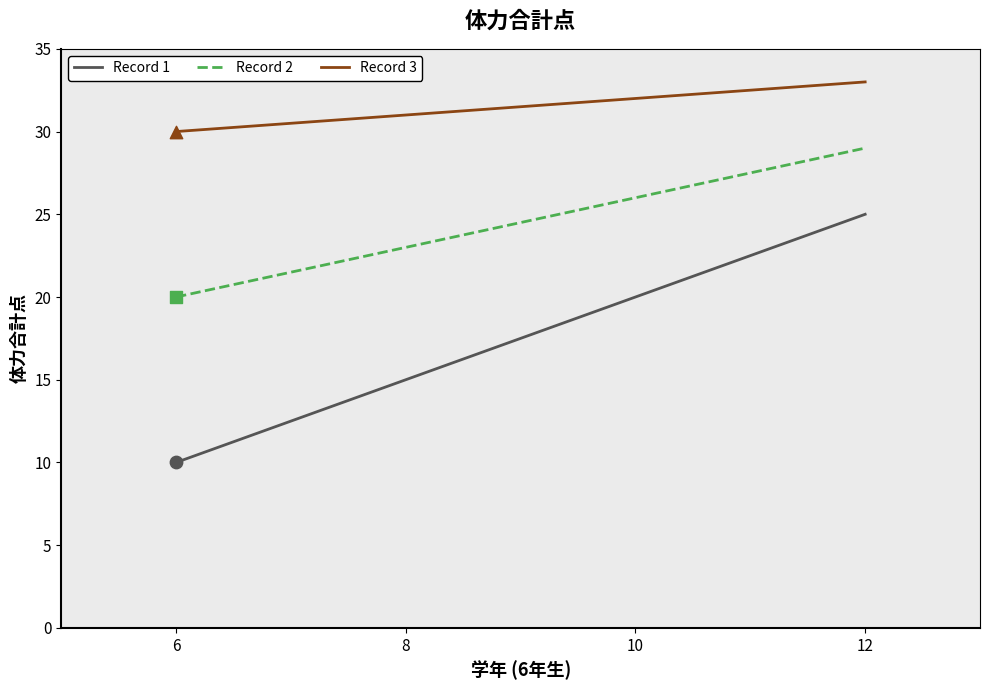

At how many categories does at least one series exceed 28?

4